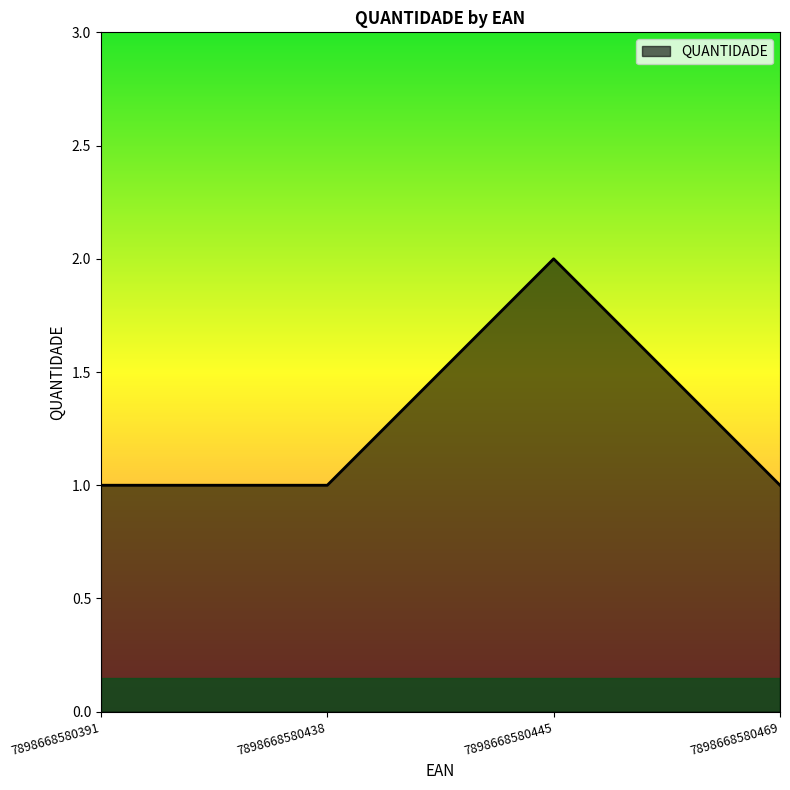

What is the ratio of the value at 7898668580469 to the value at 7898668580445?

0.5